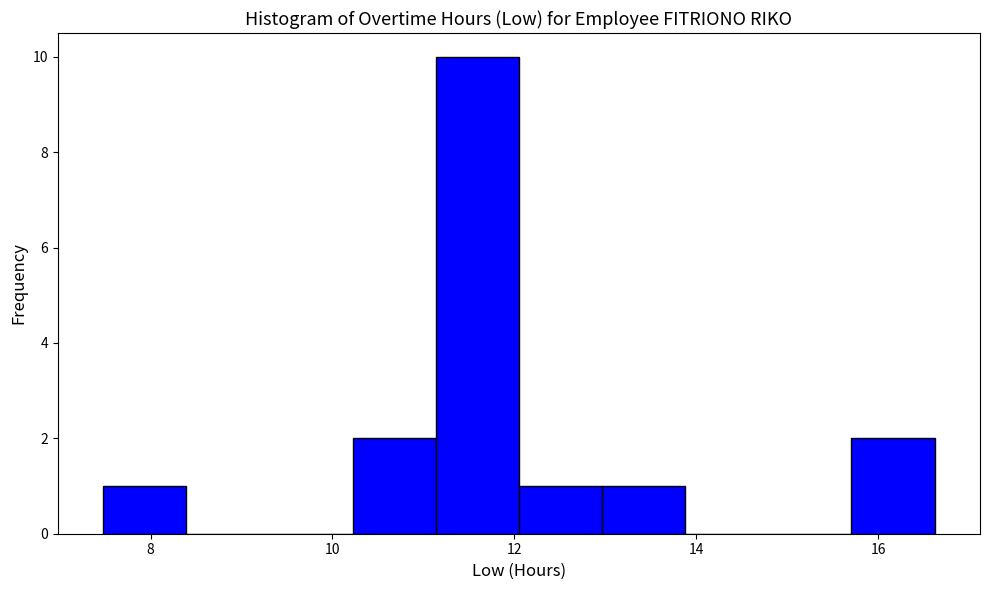

Reading left to right, list every bar in this chart as the range it spans on the x-axis followed by its height. Neither the bar edges nor the heights are printed on the chart, so give them approximately, as read against the axes.

7.4 to 8.4: 1
8.4 to 9.4: 0
9.4 to 10.2: 0
10.2 to 11.2: 2
11.2 to 12.0: 10
12.0 to 13.0: 1
13.0 to 13.8: 1
13.8 to 14.8: 0
14.8 to 15.8: 0
15.8 to 16.6: 2